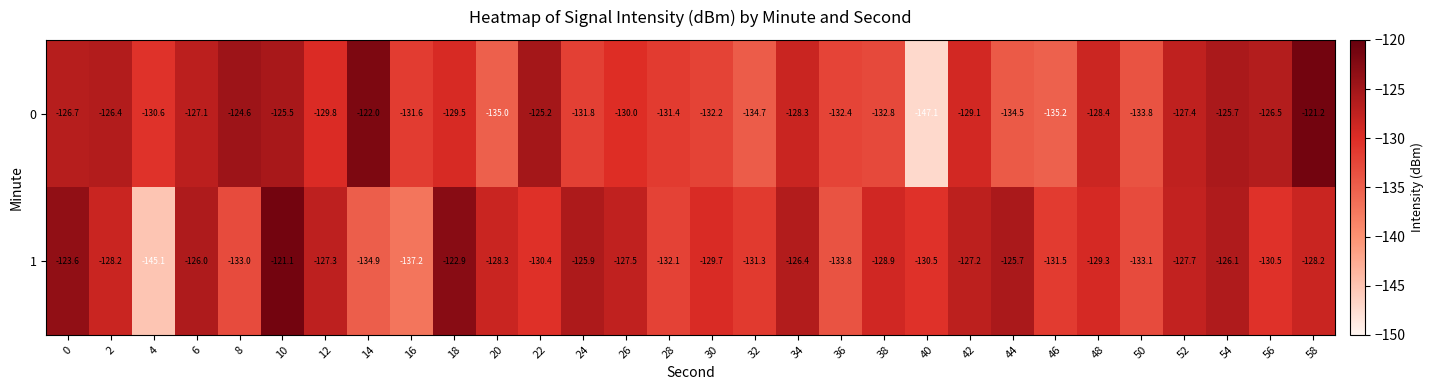

What is the difference between the maximum and minimum values in the 0 series?

25.9